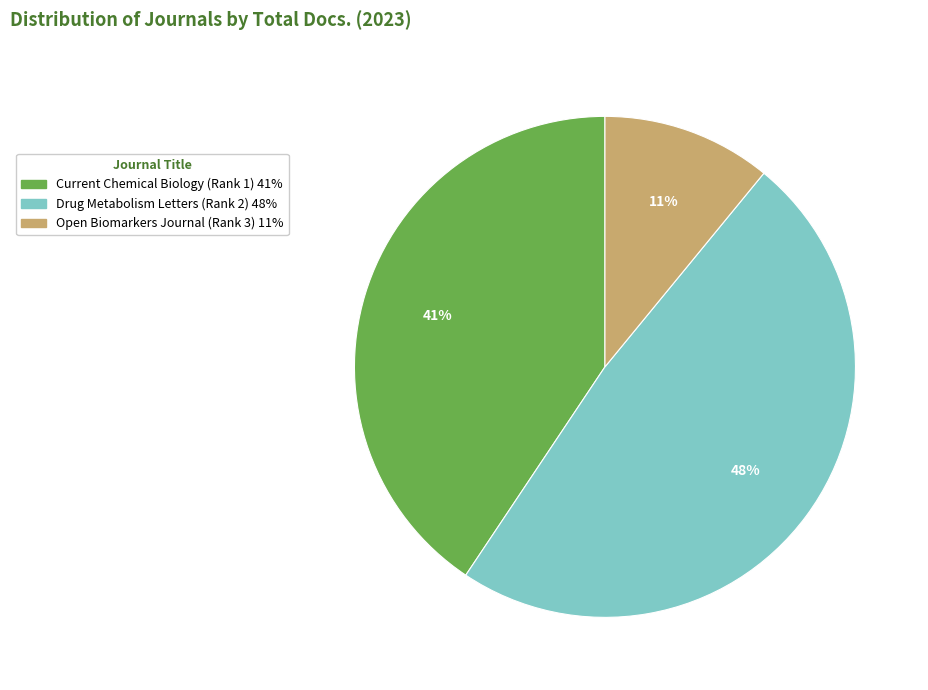

Which slice is the largest?

Drug Metabolism Letters (Rank 2)